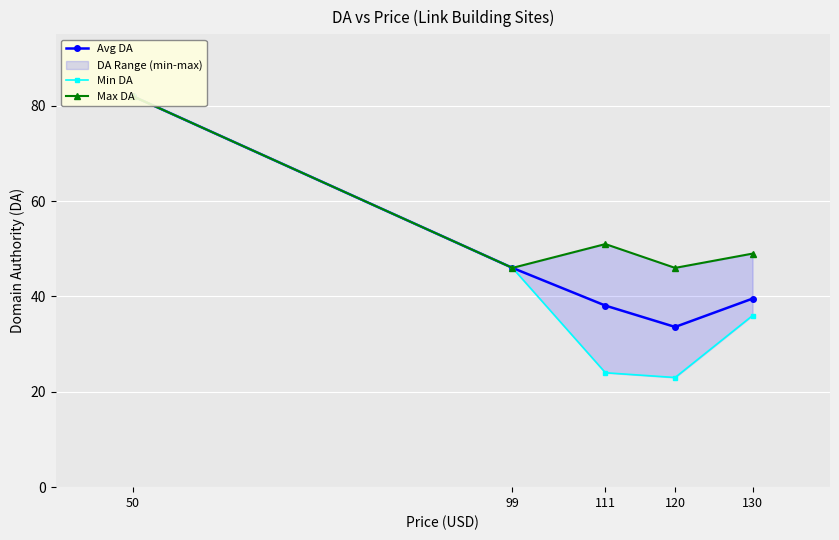

What value does the Max DA series have at 111?

51.0